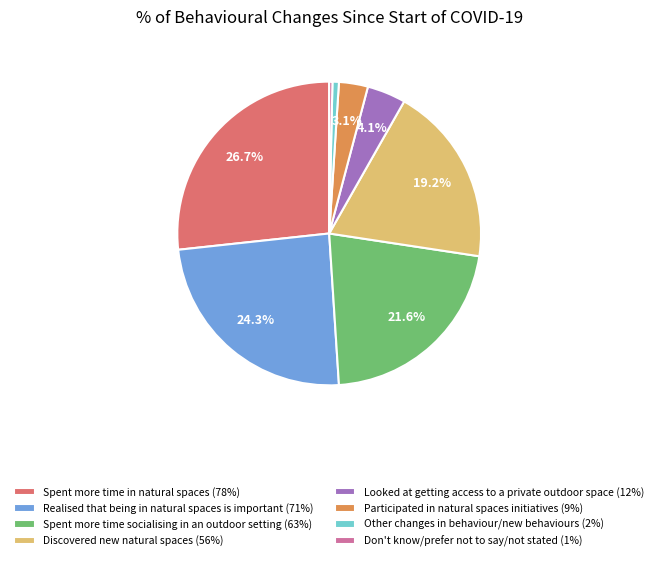

True or false: Discovered new natural spaces accounts for 19% of the total.

True